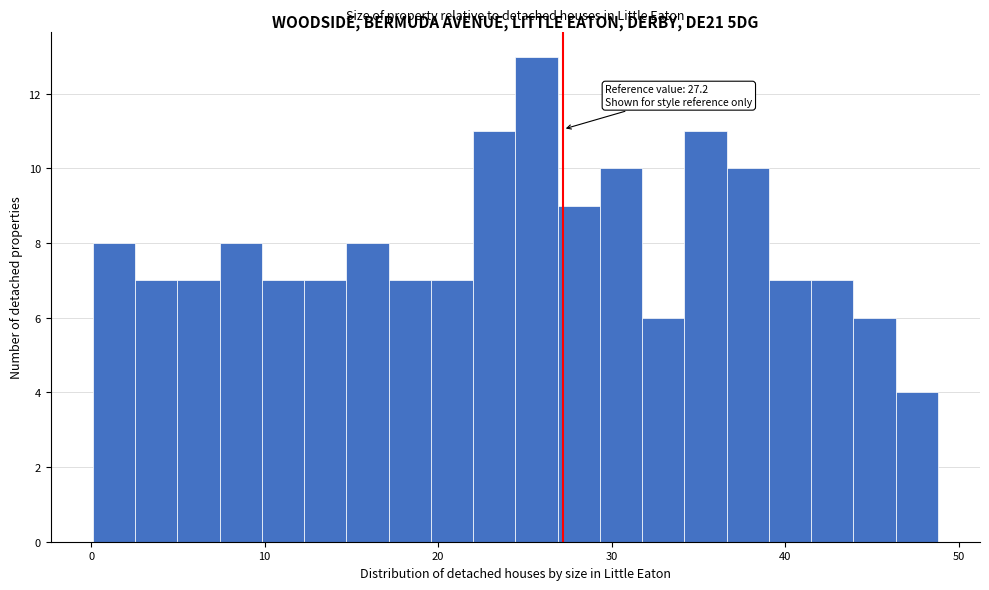

Read against the x-axis, roughly where is the centre of the tallest bar?

26